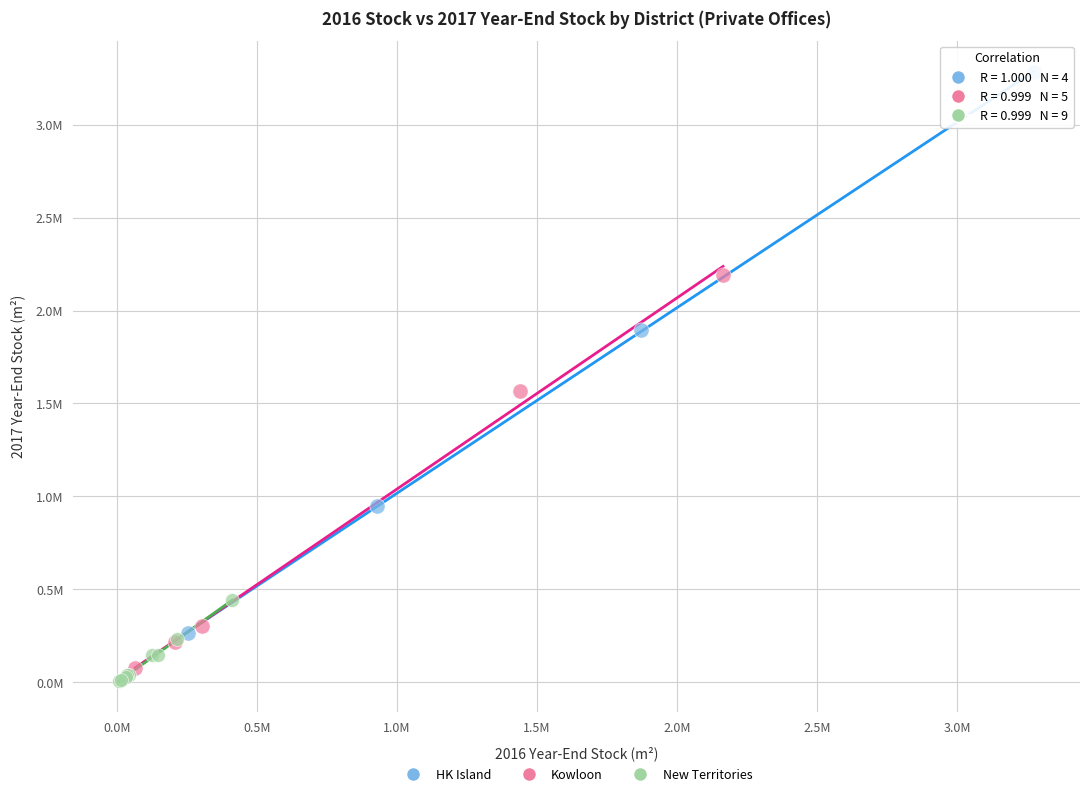

Which series reaches the maximum Y coordinate?

HK Island